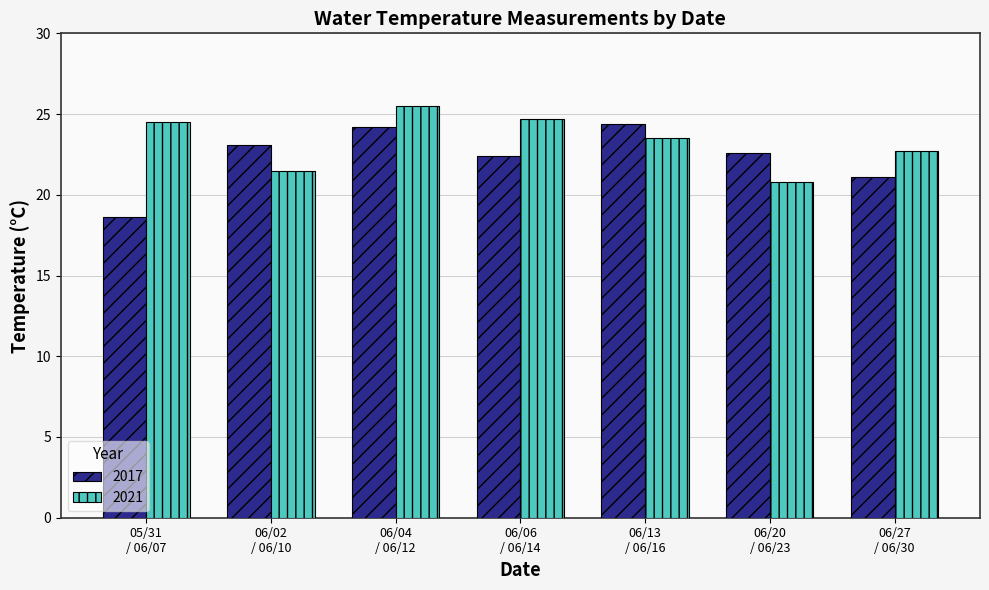

At which label does 2017 reach its minimum?

05/31
/ 06/07